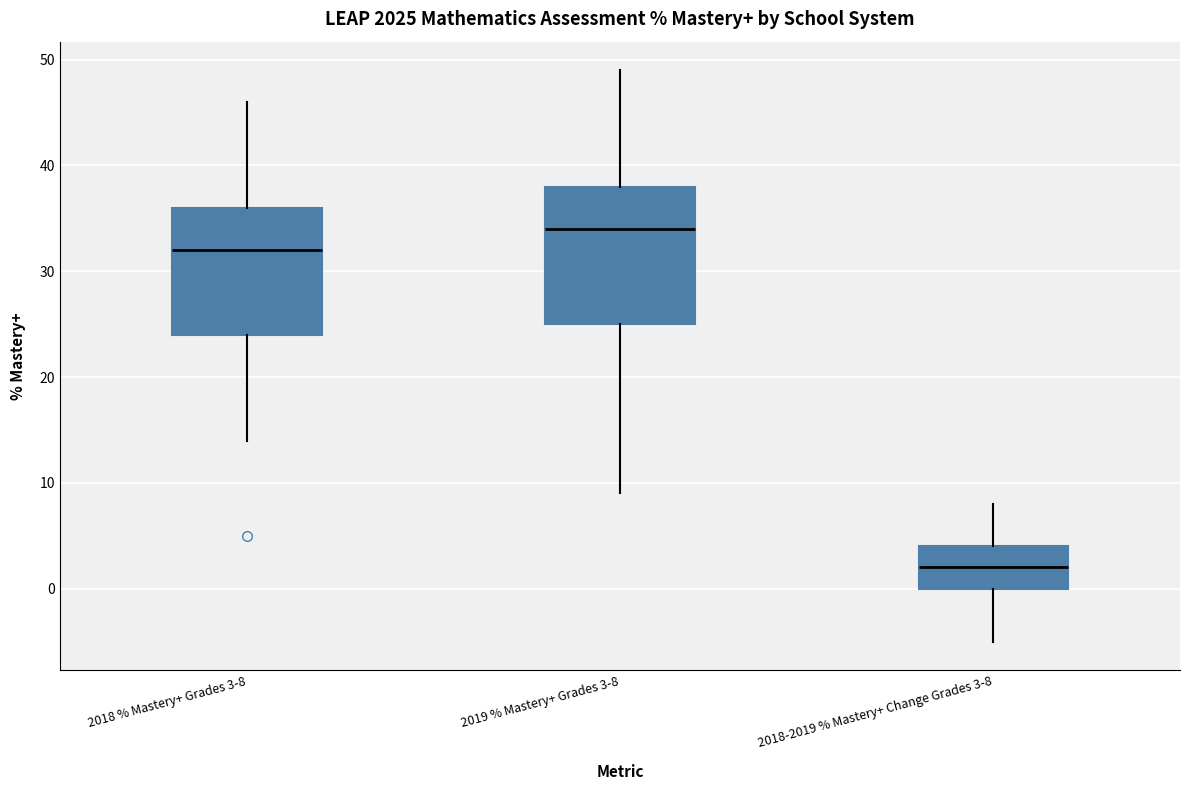

Where does the lower whisker of the box for 2019 % Mastery+ Grades 3-8 end on the y-axis? The values are not printed on the chart, so give them approximately, as read against the axis.

9